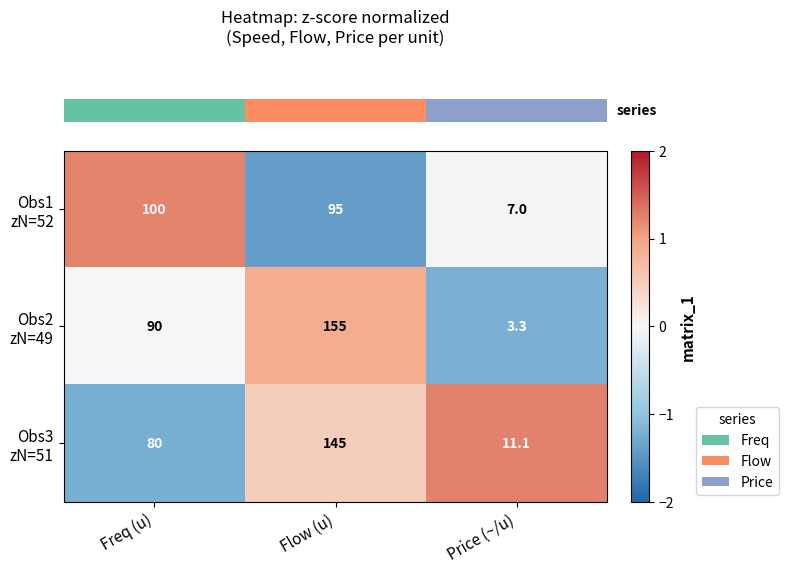

How many distinct data groups are displayed?

3